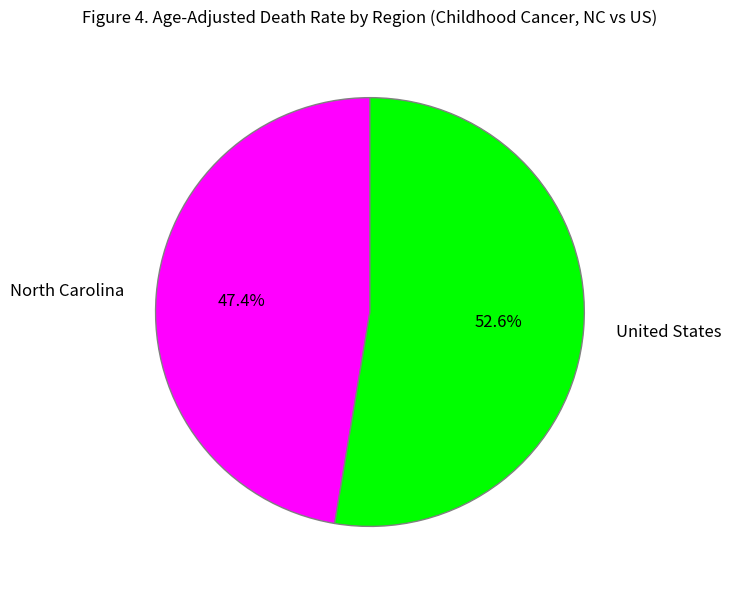

What is the ratio of the value at North Carolina to the value at United States?

0.9